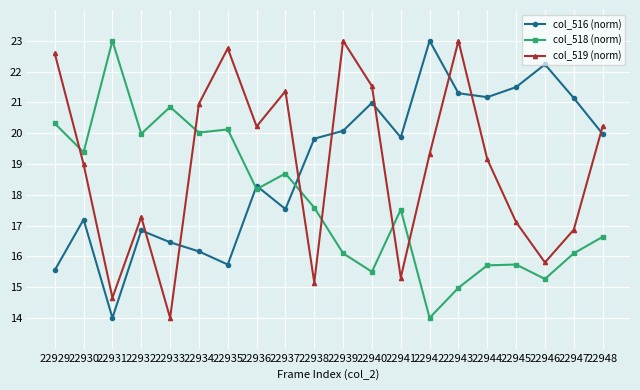

What is the total value across all series at 22947?

54.1